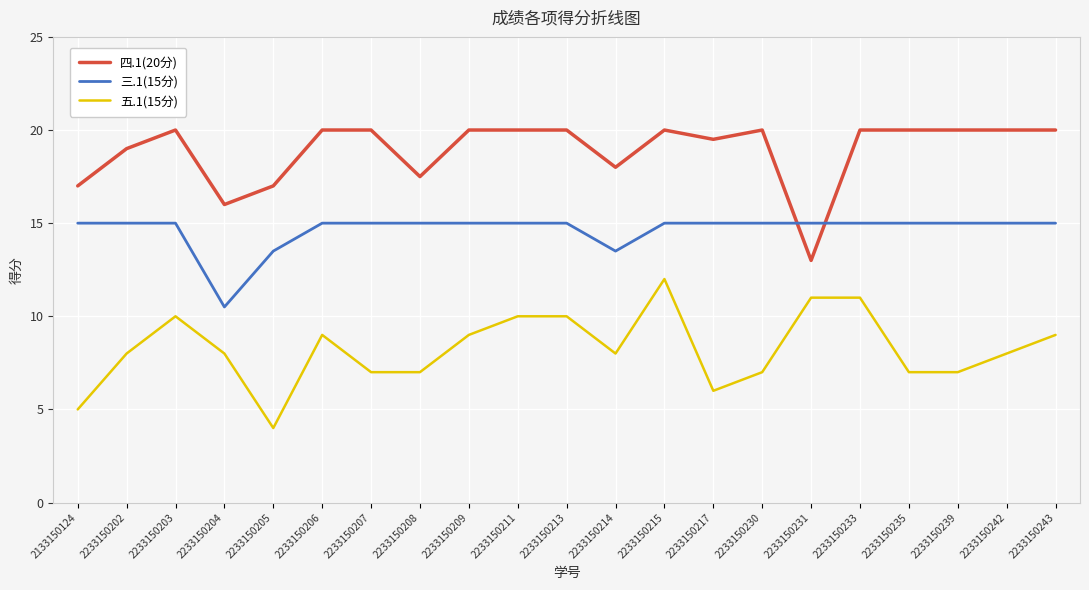

Does the chart display data point markers on the line(s)?

No